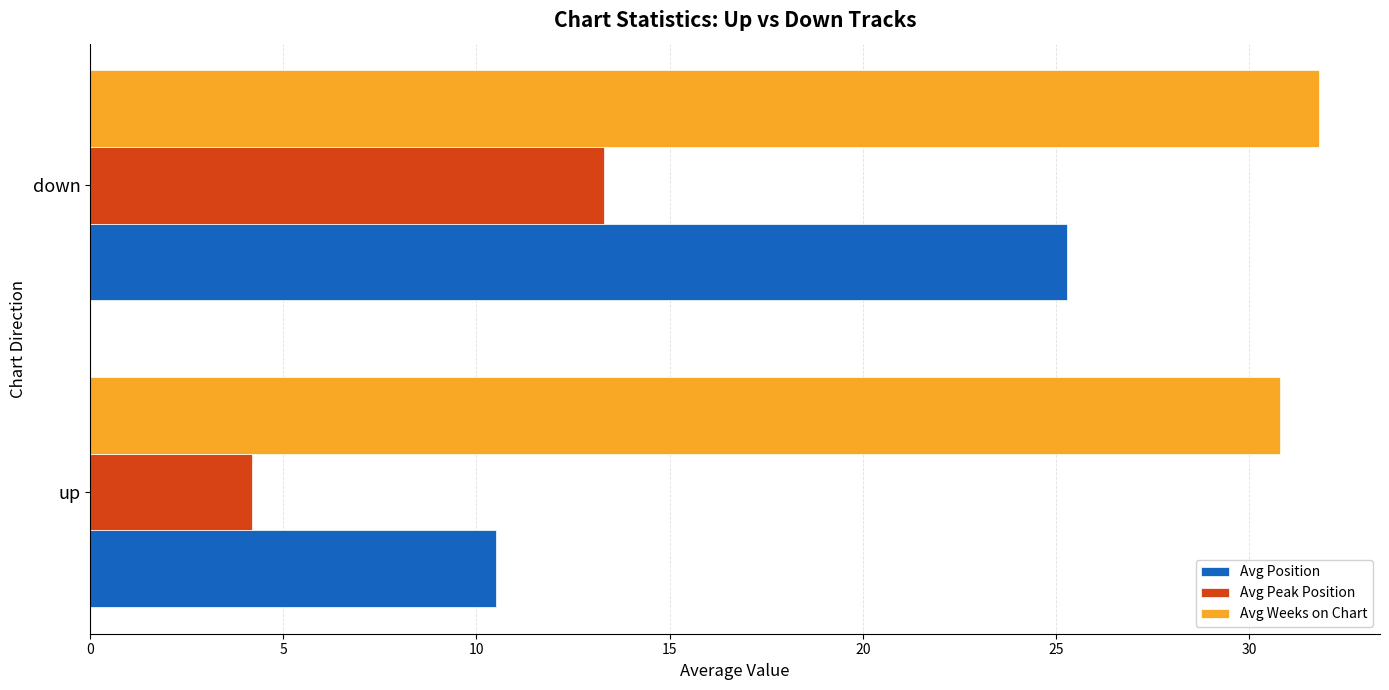

What is the total value across all series at down?

70.4